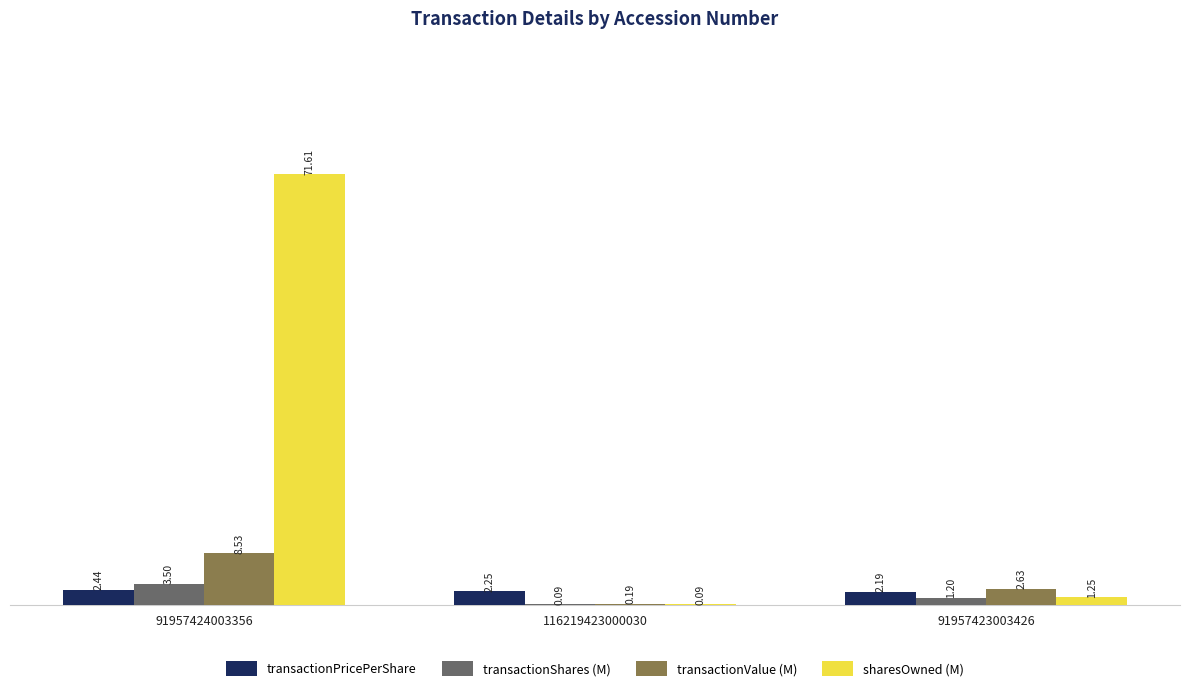

At which category is the sum across all series the highest?

91957424003356